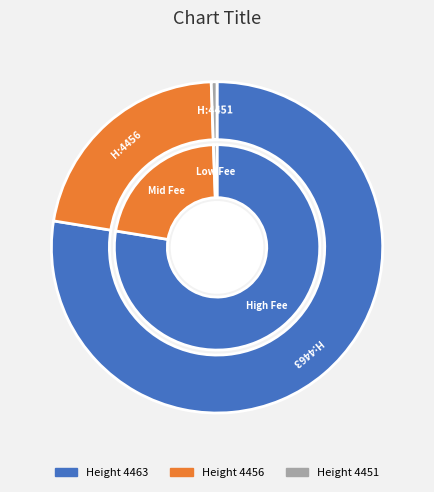

True or false: 4451 accounts for 11% of the total.

False